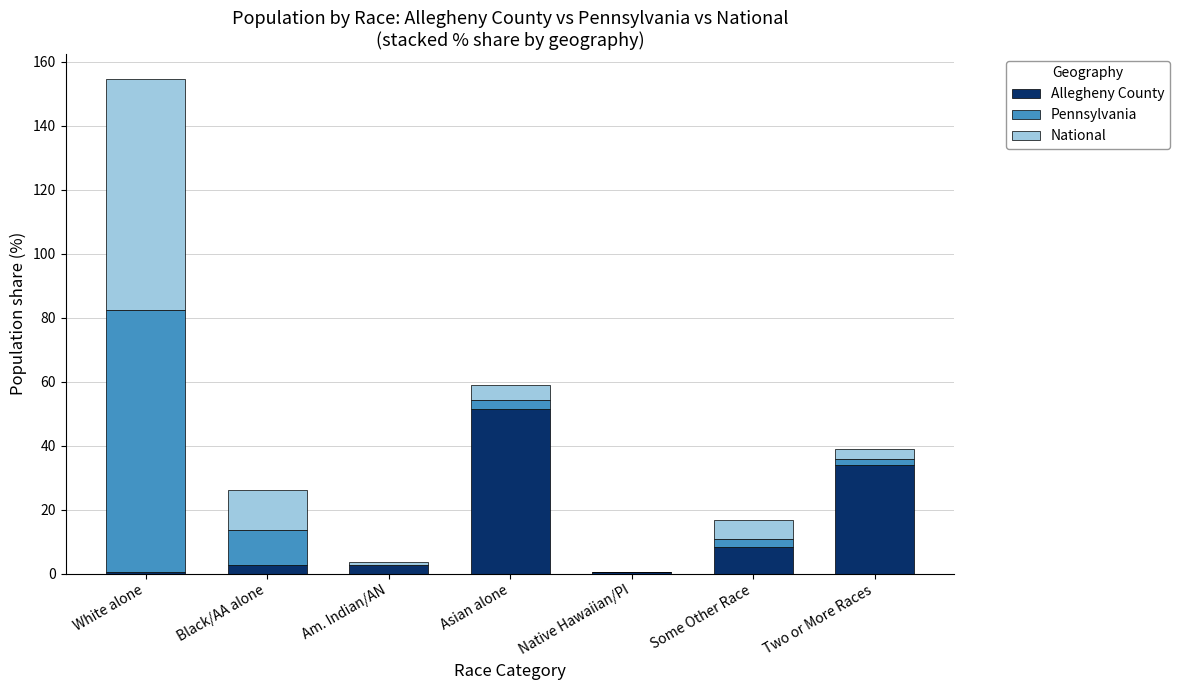

Are the bars grouped side by side (vs. stacked)?

No